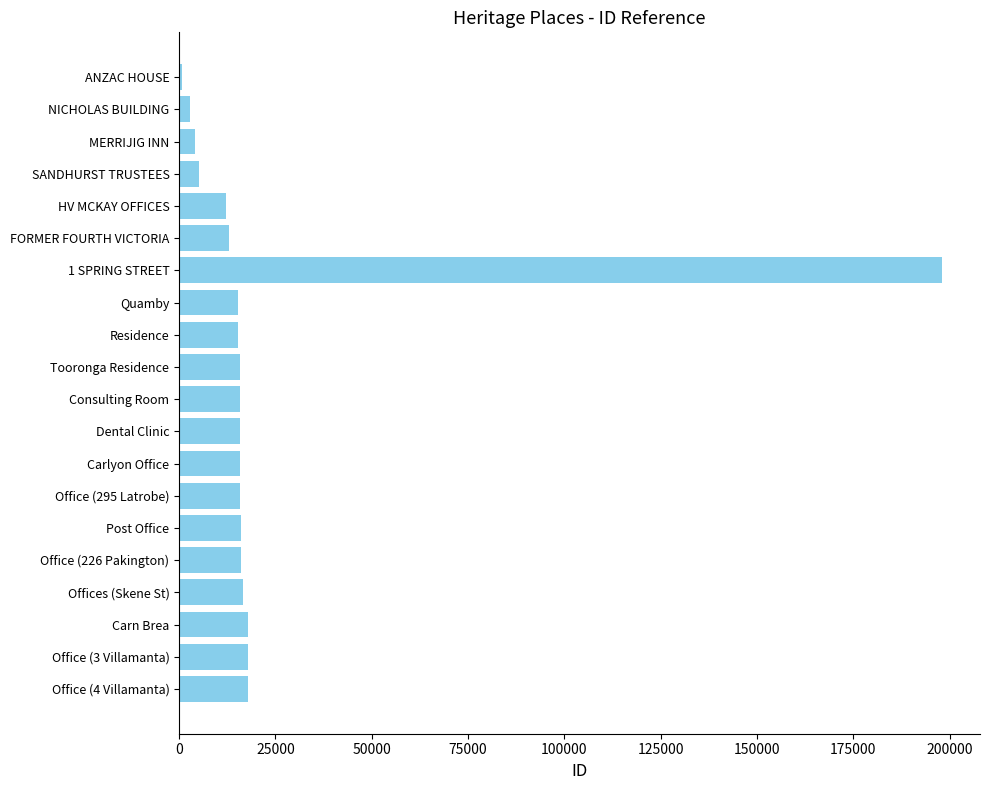

What is the ratio of the value at HV MCKAY OFFICES to the value at Consulting Room?

0.8